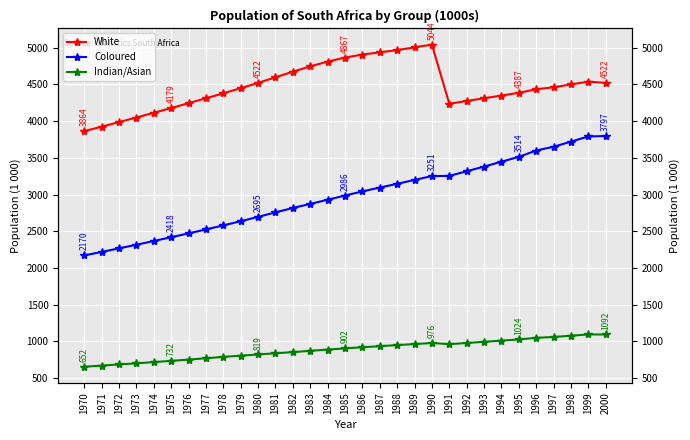

True or false: Coloured has more than 0 points higher than both neighbors.

False